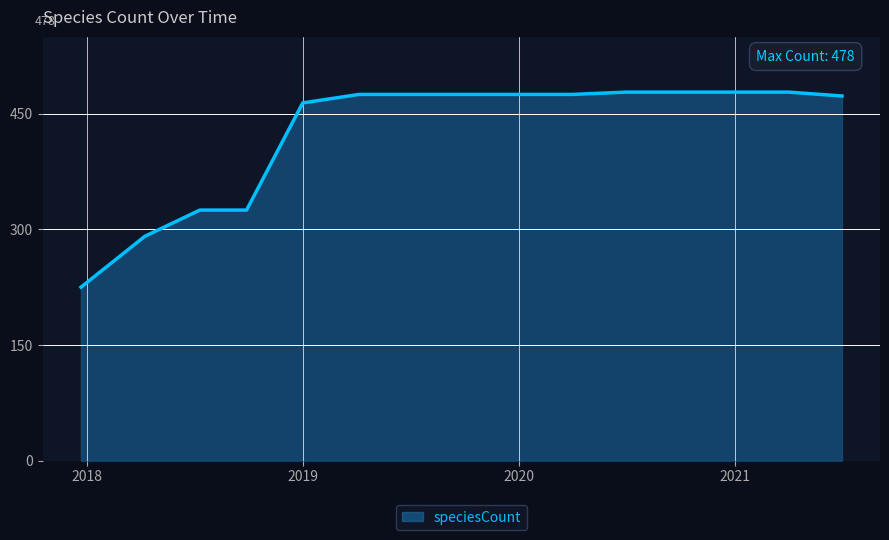

What is the sum of all values?

6390